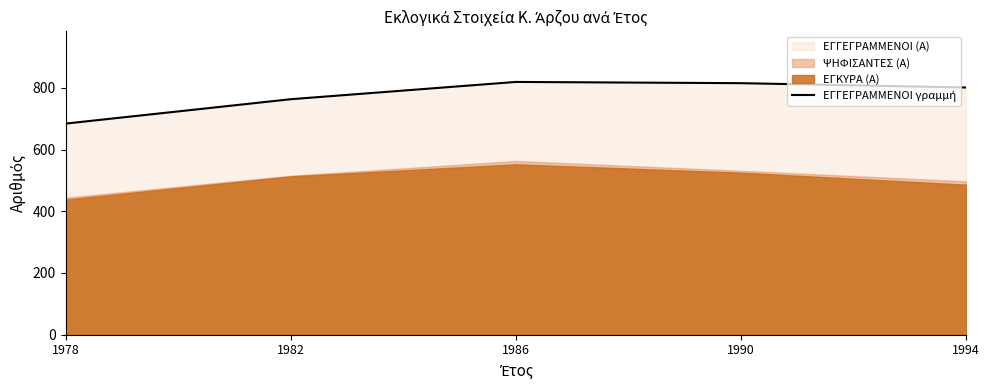

The value at 1986 is 466. True or false?

False